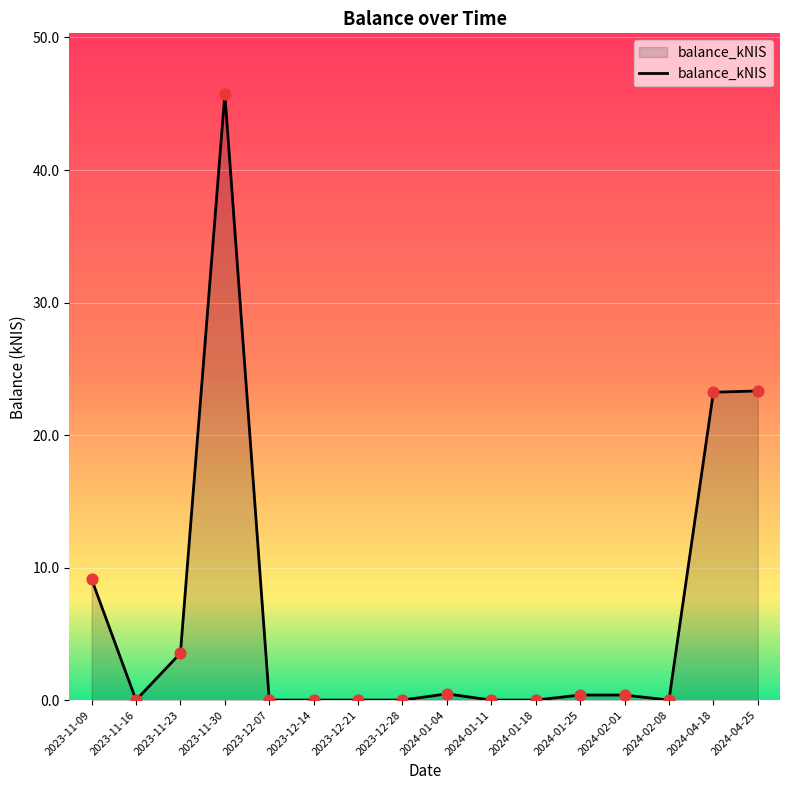

What position from the right is 2023-12-07?

12